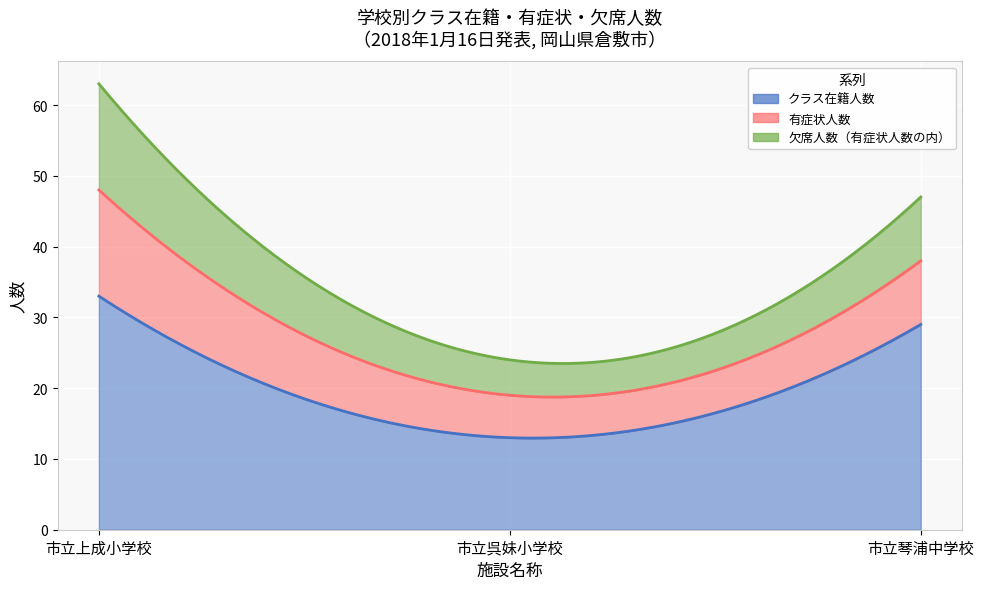

Which series has the largest total across all categories?

クラス在籍人数